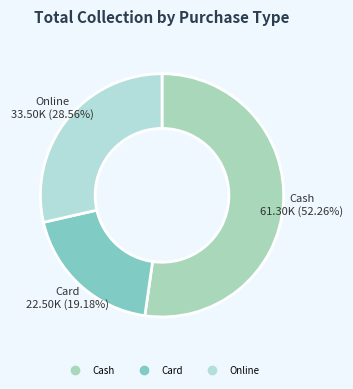

Does any single category account for the majority?

Yes